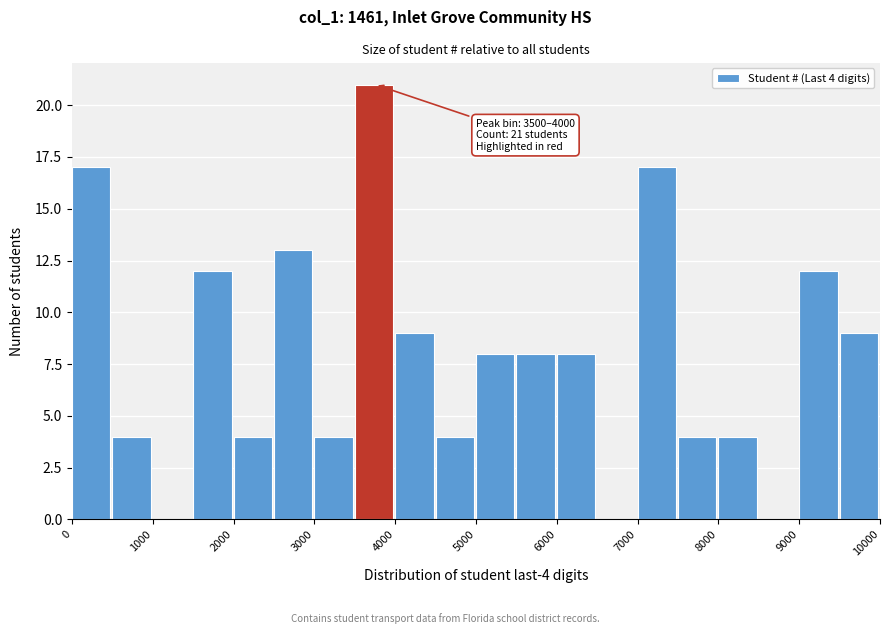

Which range on the x-axis has the tallest bar?

3500 to 4000